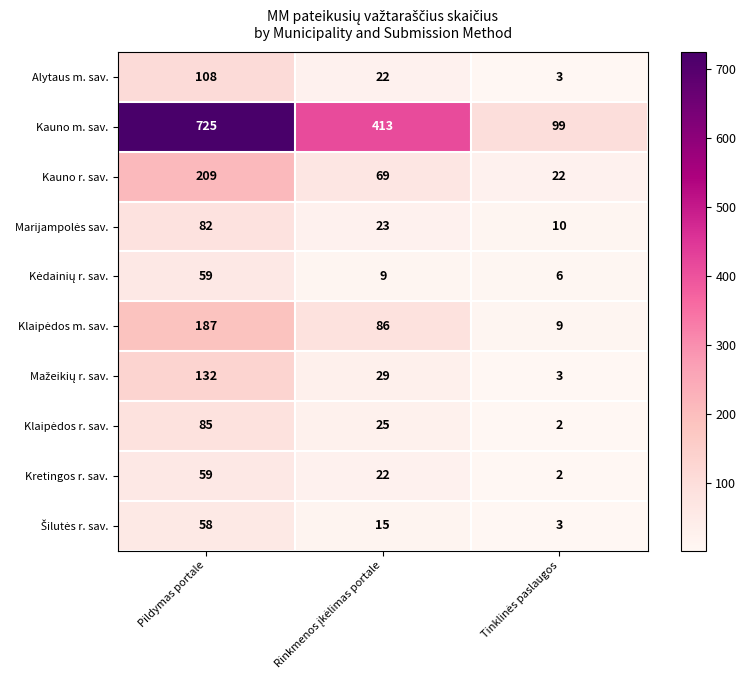

Which series has the widest spread of values?

Kauno m. sav.